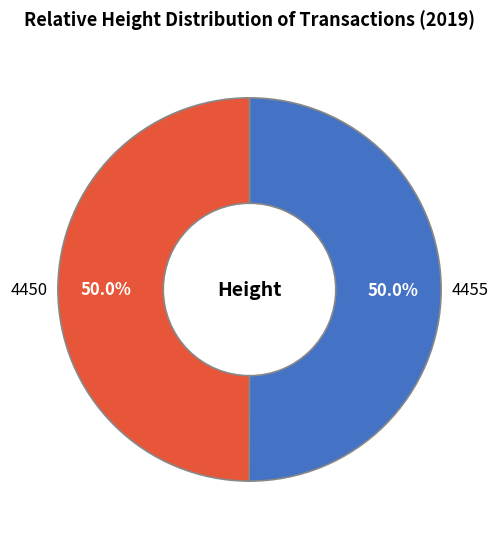

What is the ratio of the value at 4455 to the value at 4450?

1.0